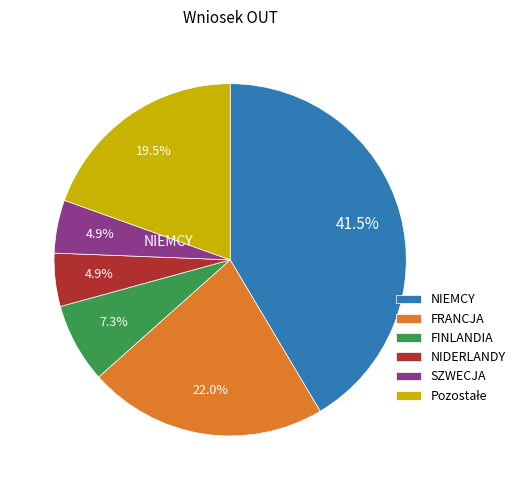

Does any single category account for the majority?

No